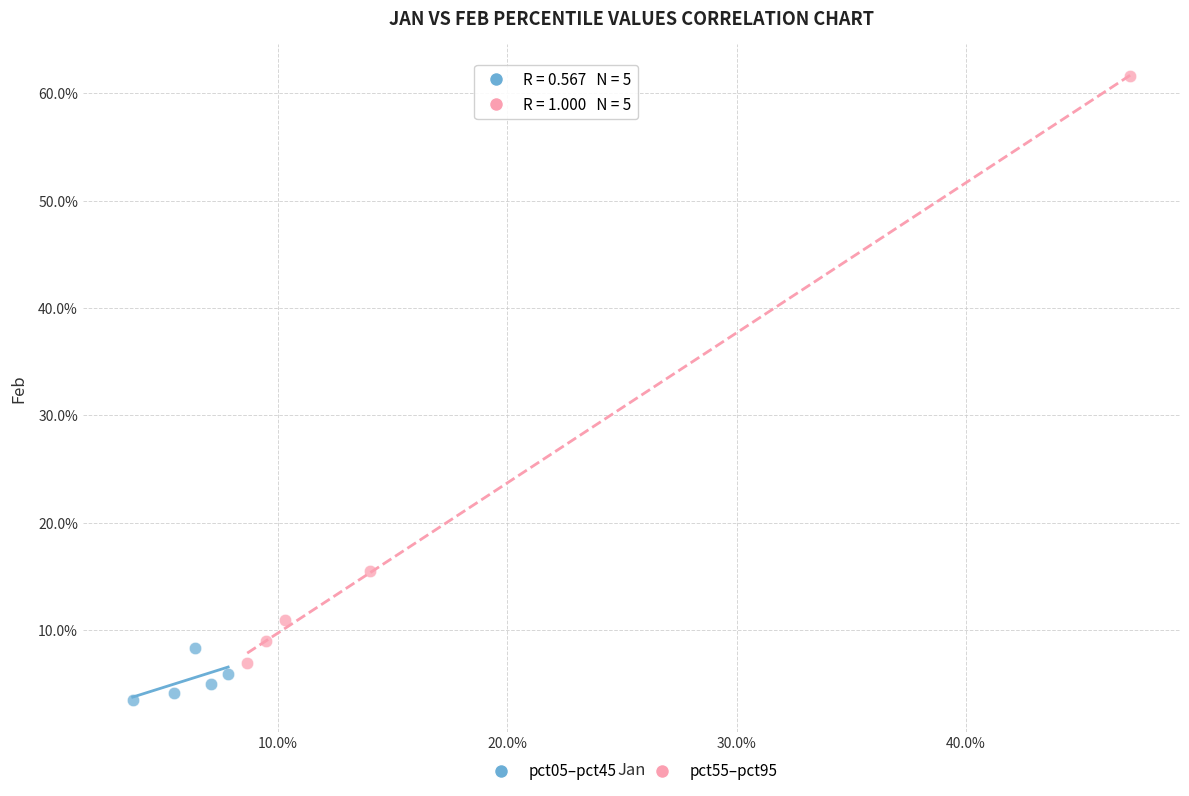

Which series reaches the maximum Y coordinate?

pct55–pct95